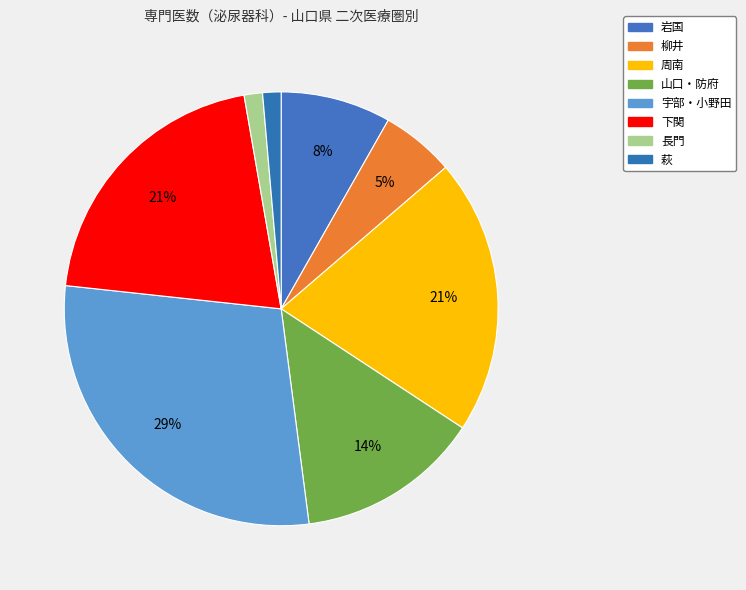

Does 周南 account for over 50% of the chart?

No